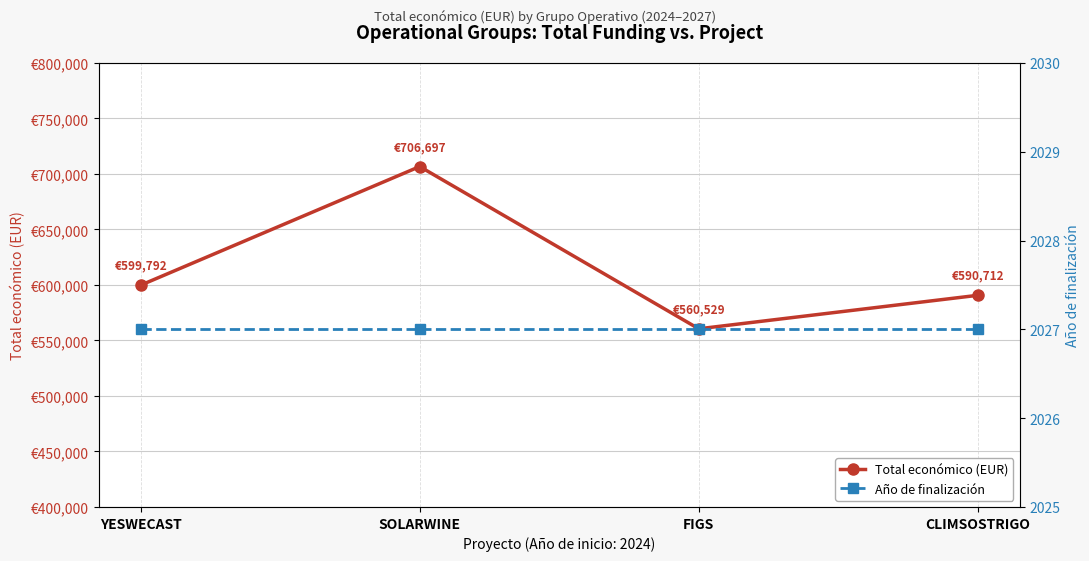

At how many categories does at least one series exceed 582513?

3